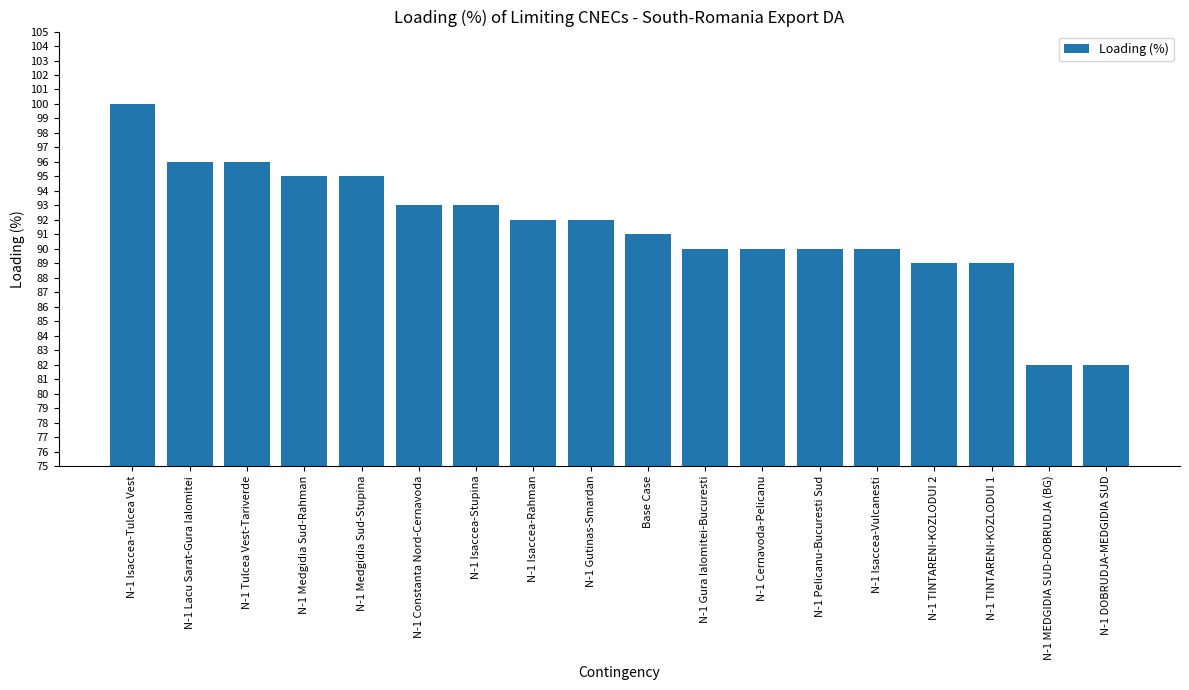

What is the label of the 16th bar from the left?

N-1 TINTARENI-KOZLODUI 1